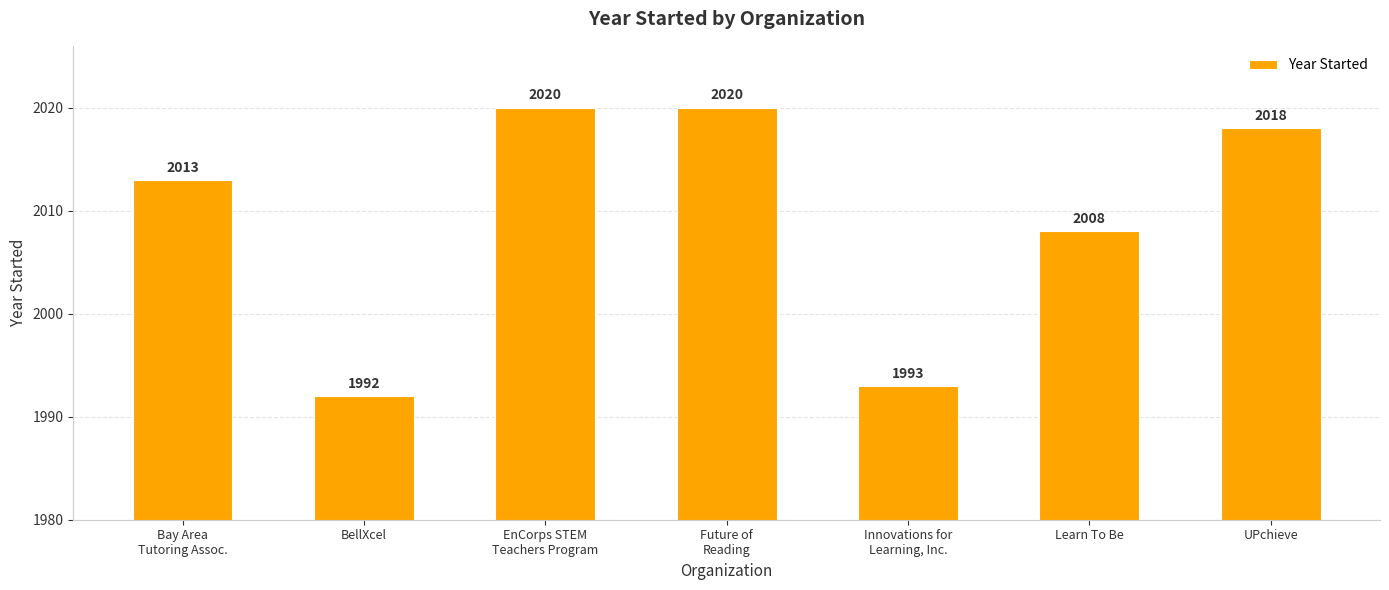

What is the sum of all values?

14064